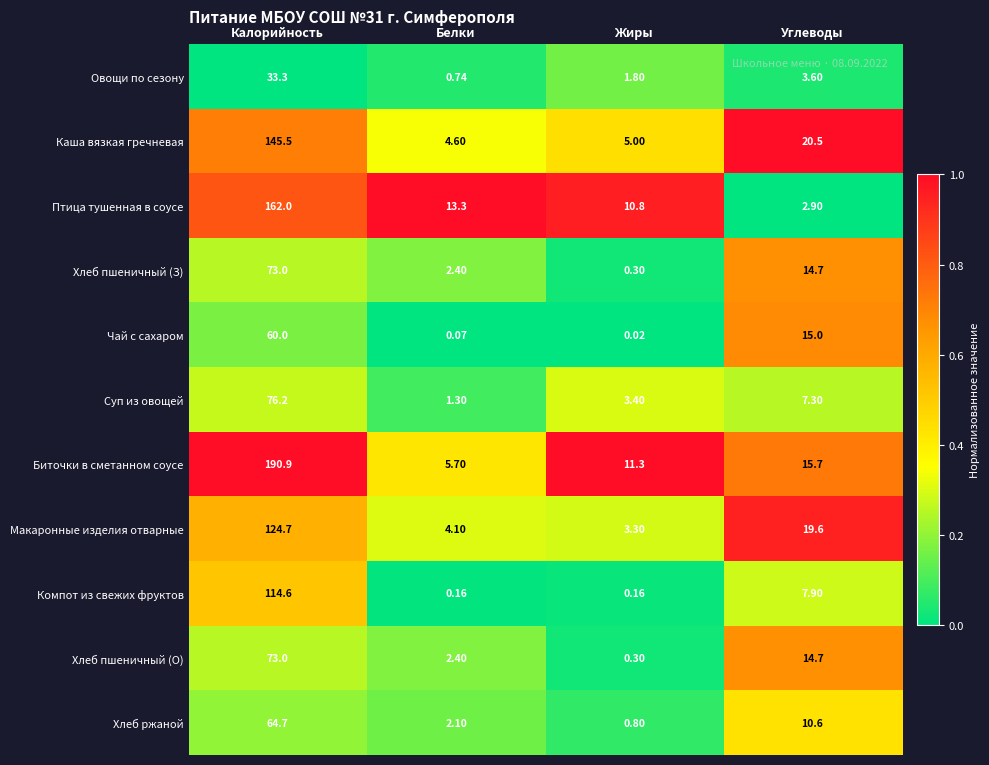

Which series has the widest spread of values?

Биточки в сметанном соусе